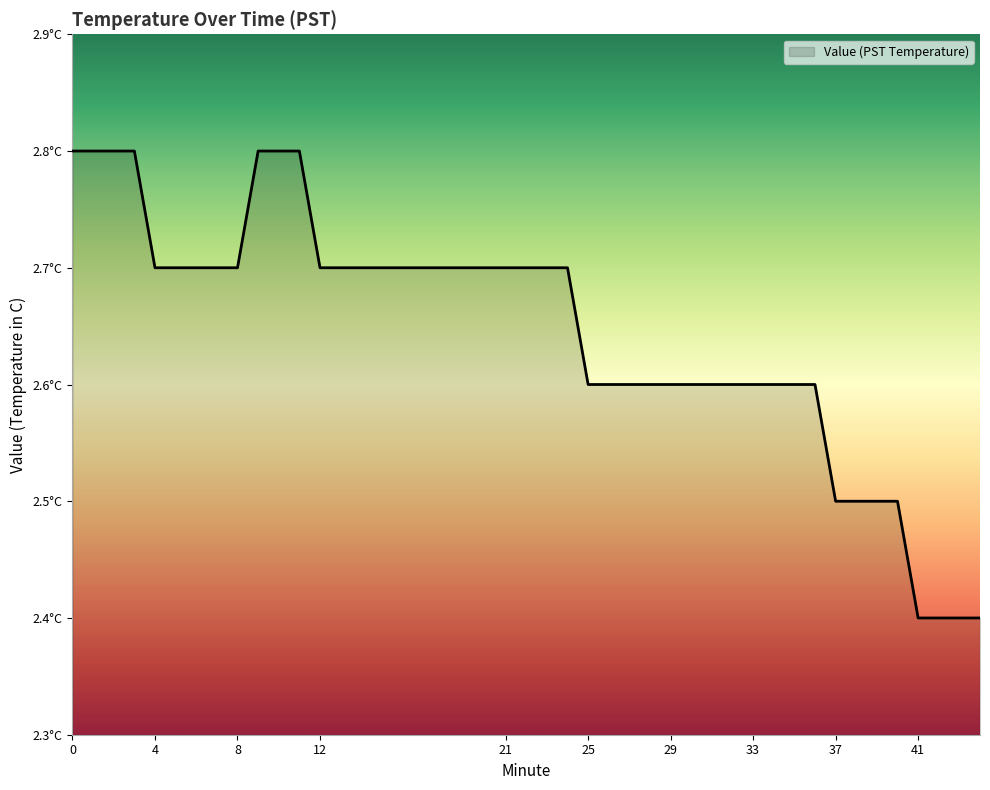

What is the sum of all values?

105.5